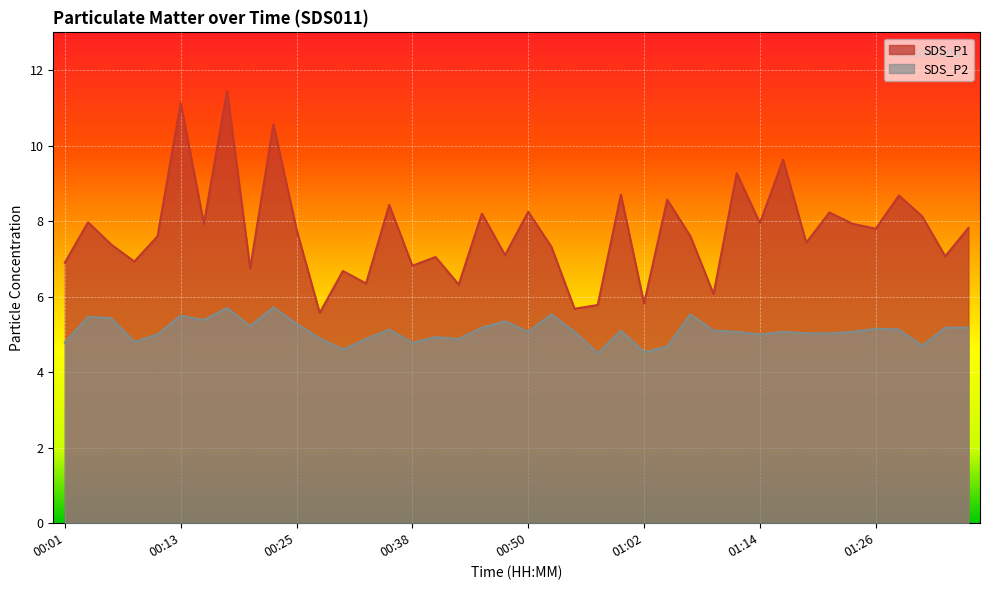

What is the sum of the SDS_P2 values at 01:17 and 00:28?

10.0